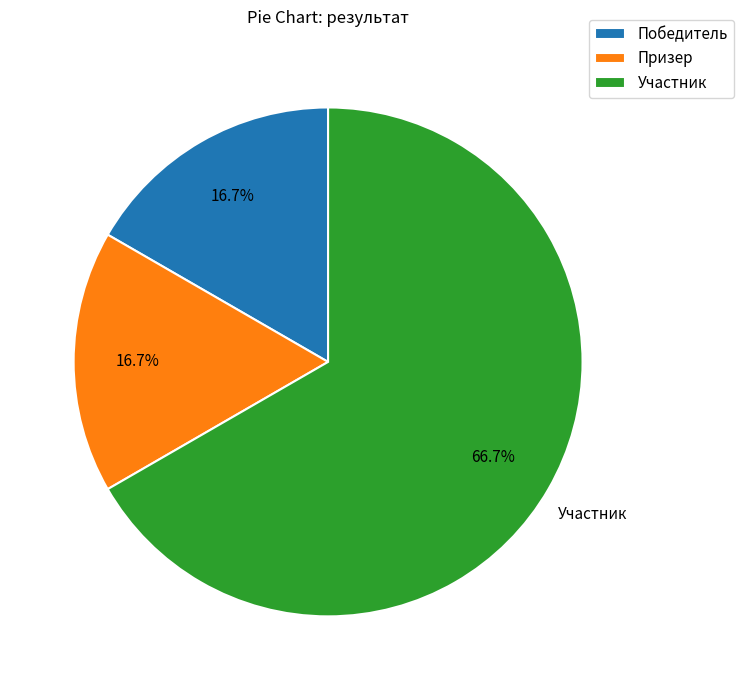

Which category has the biggest portion of the pie?

Участник